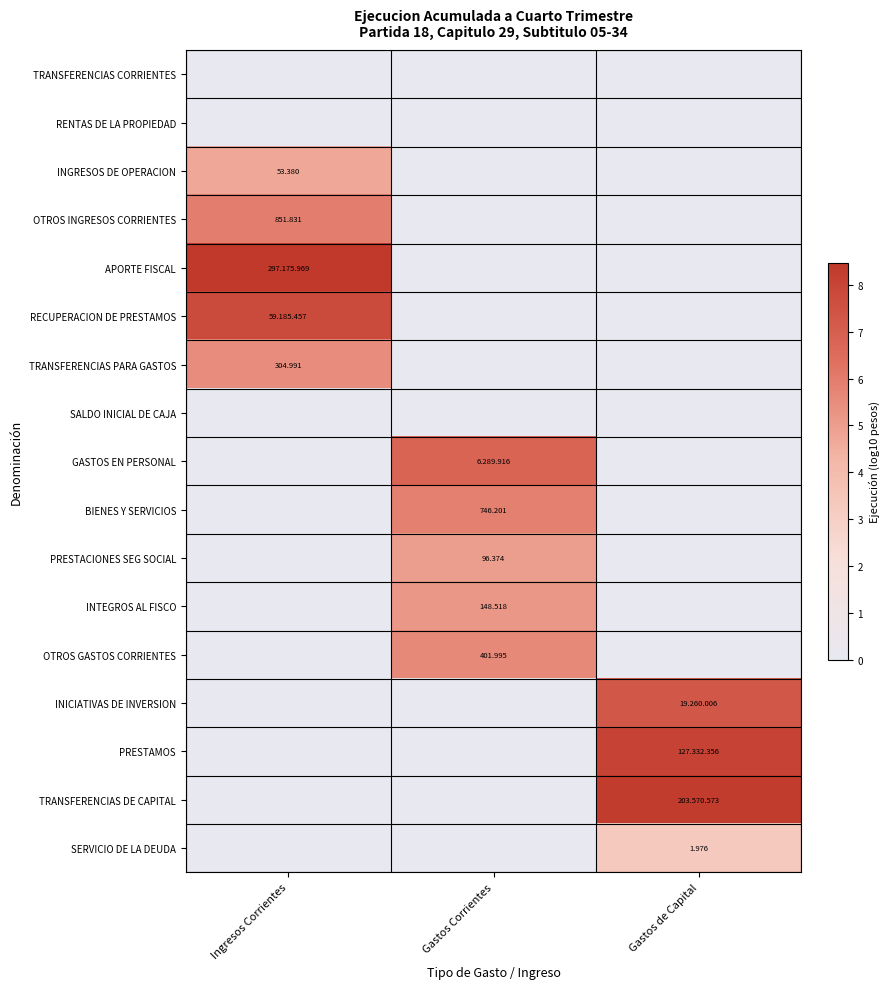

Which series has the largest range (max minus min)?

APORTE FISCAL